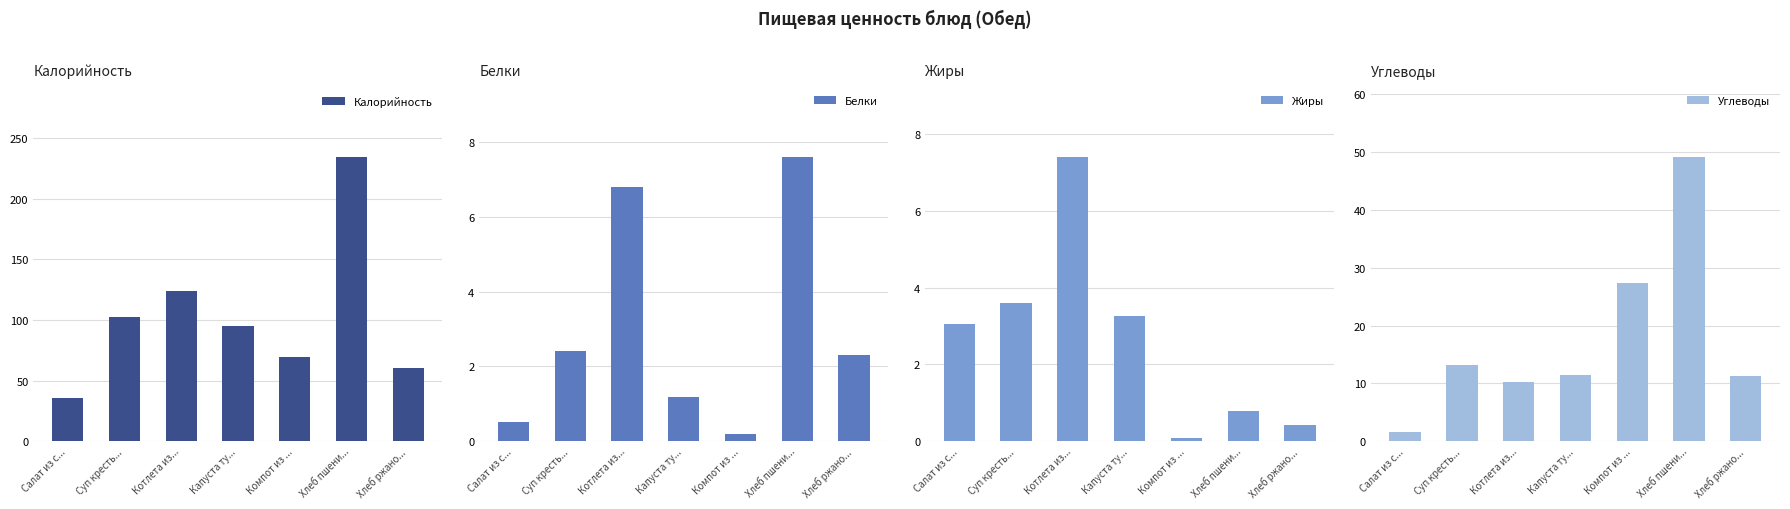

Does the chart contain stacked bars?

No